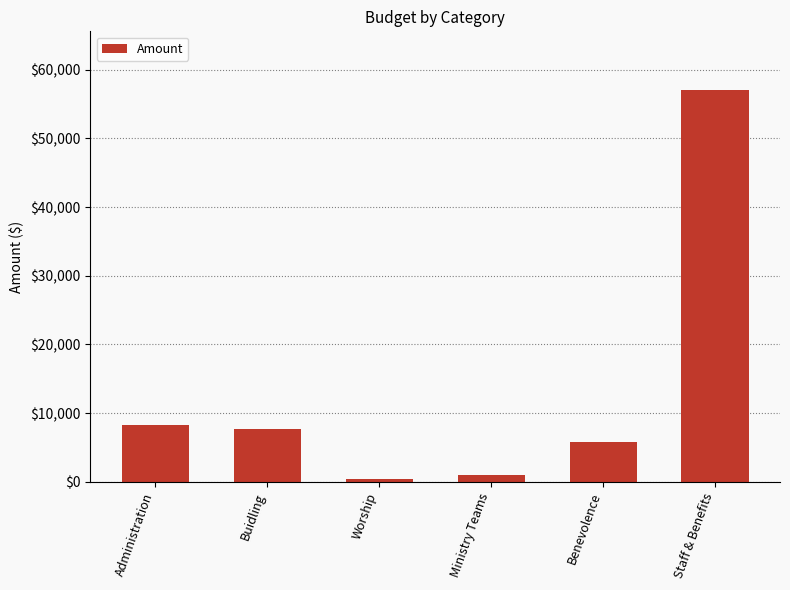

What is the greatest value displayed?

57045.4